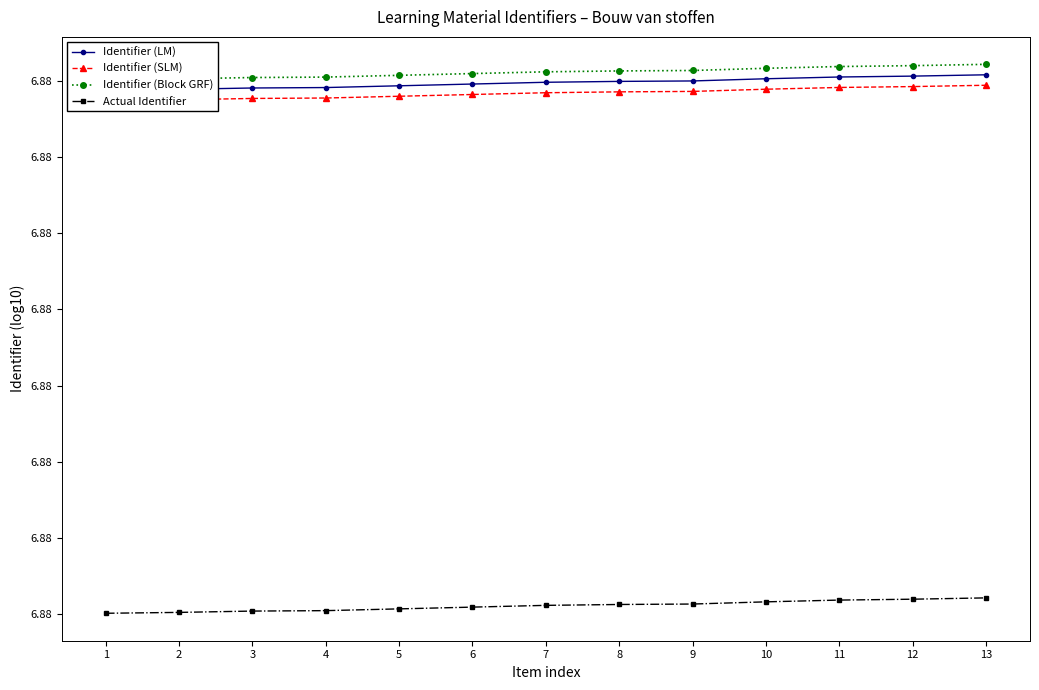

How many data points does each series have?

13